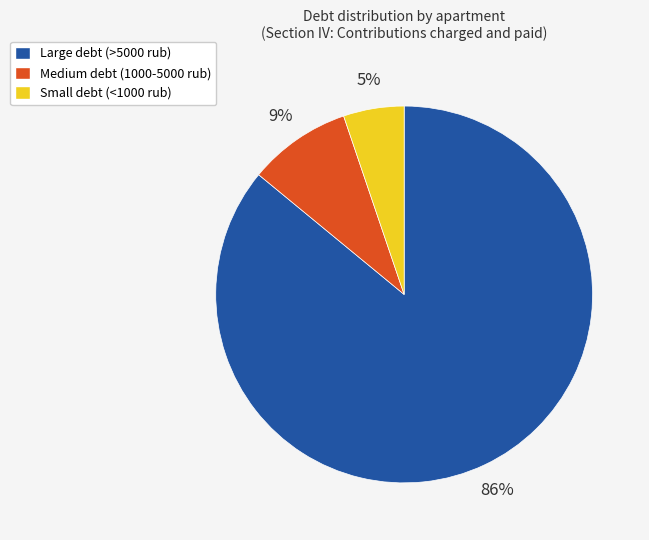

How many slices are in this pie chart?

3